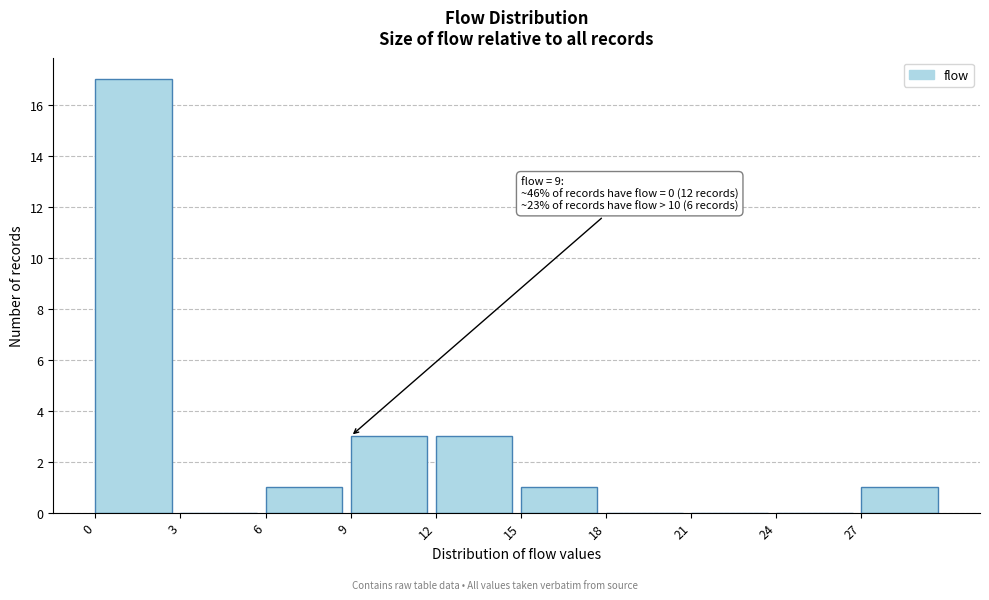

Which range on the x-axis has the tallest bar?

0 to 3